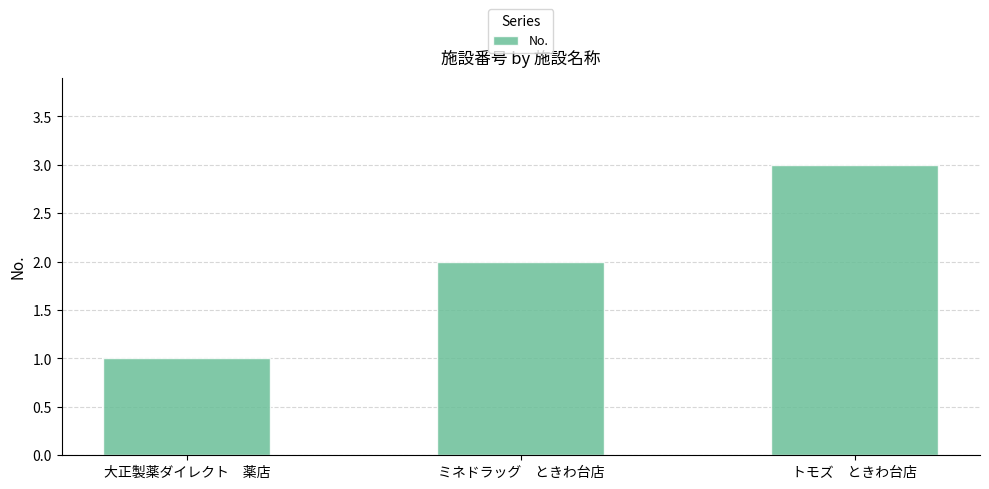

Count the number of data series in this chart.

1